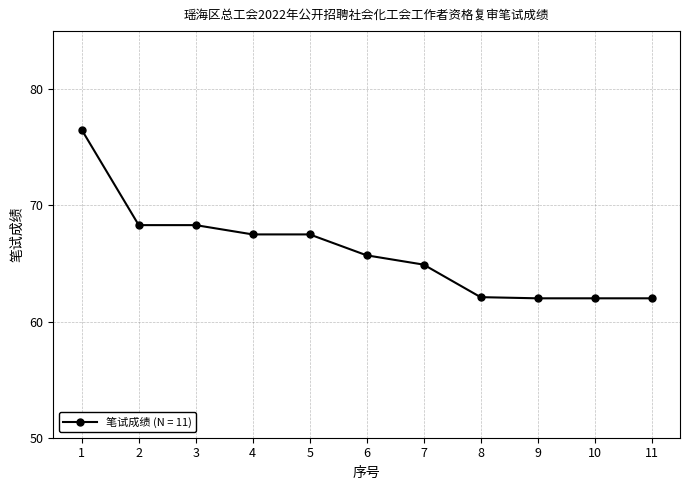

What is the difference between the second highest and minimum values?

6.3